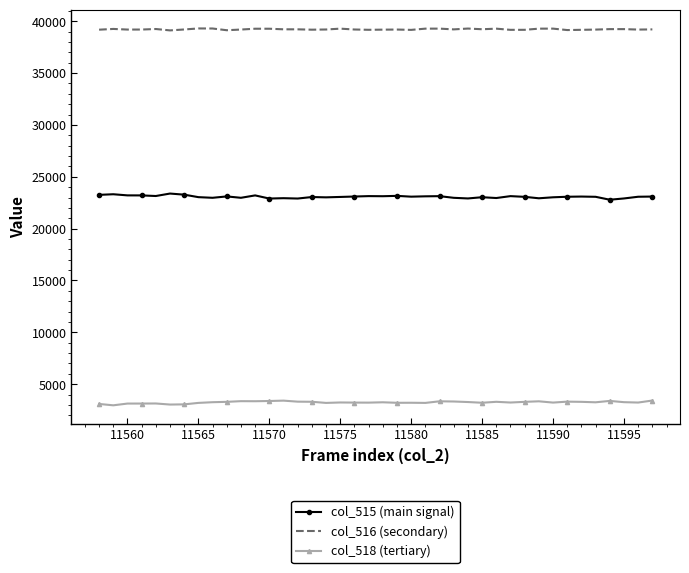

Which series has the largest total across all categories?

col_516 (secondary)